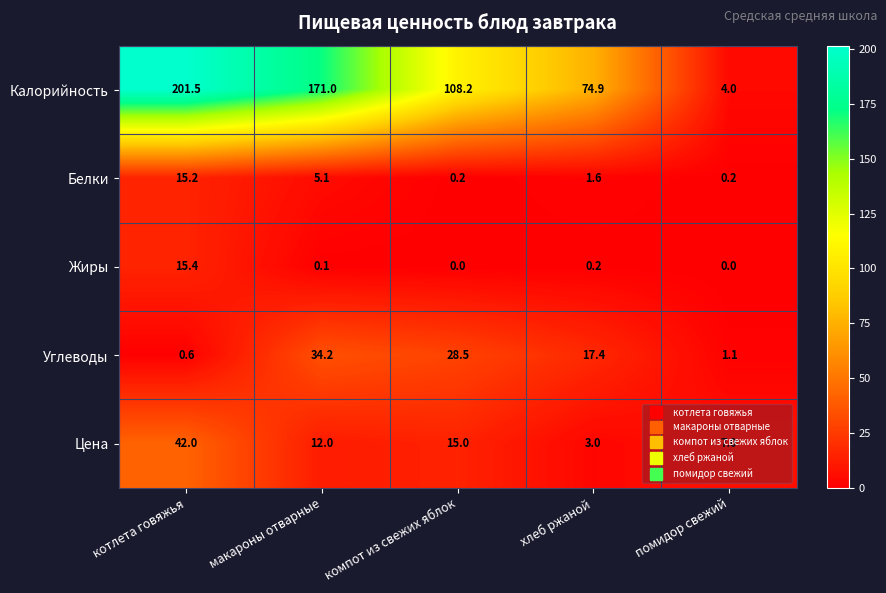

Which series has the largest range (max minus min)?

Калорийность